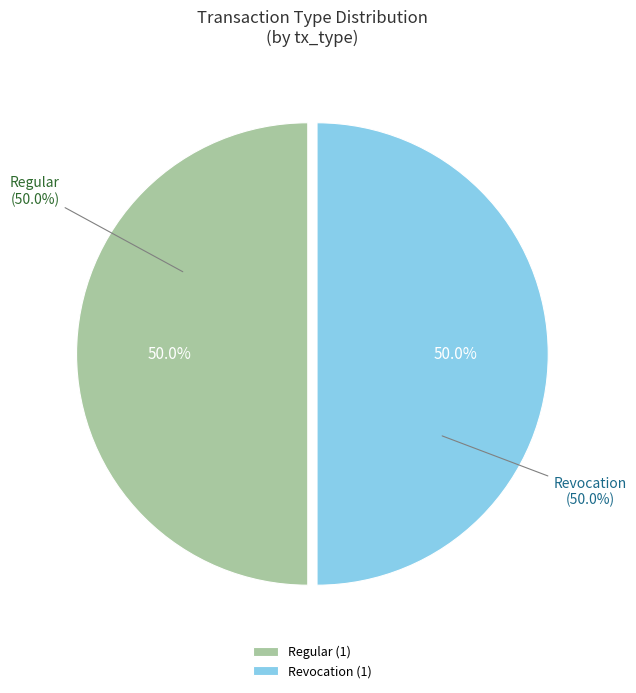

What is the largest slice in the pie chart?

Regular (io_index=2)